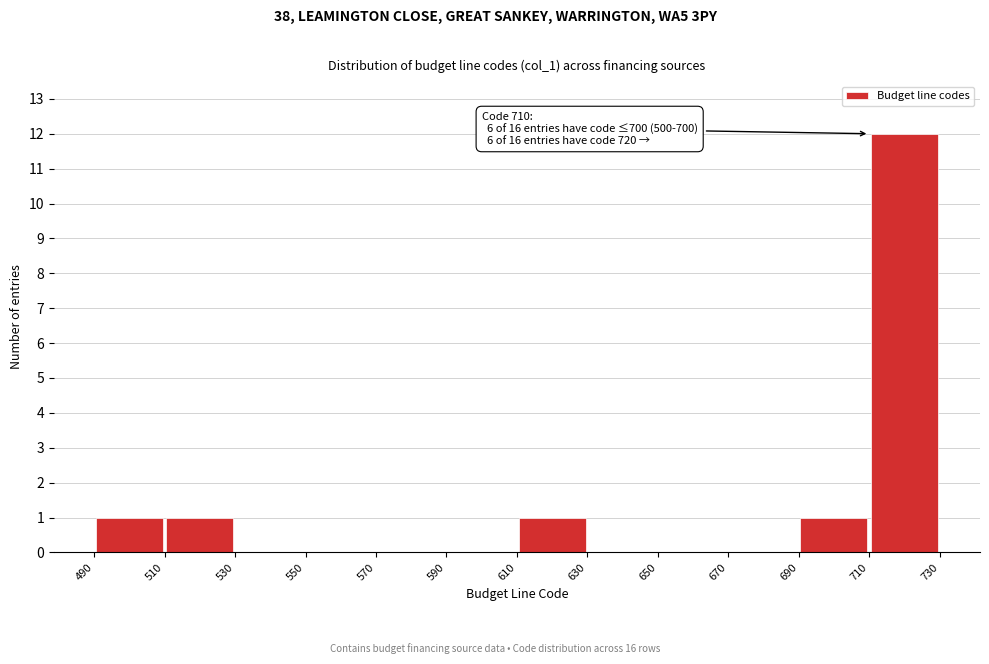

Over which range of the x-axis is the bar tallest?

710 to 730